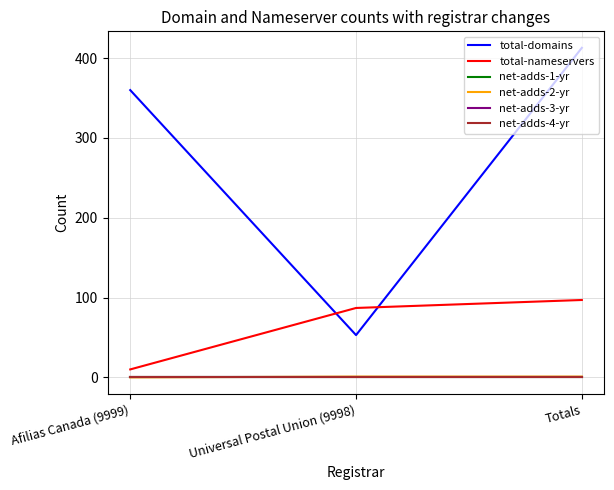

Reading left to right, what are all the values shown in this chart?

total-domains: 360	53	413
total-nameservers: 10	87	97
net-adds-1-yr: 0	0	0
net-adds-2-yr: 0	1	1
net-adds-3-yr: 0	0	0
net-adds-4-yr: 0	0	0